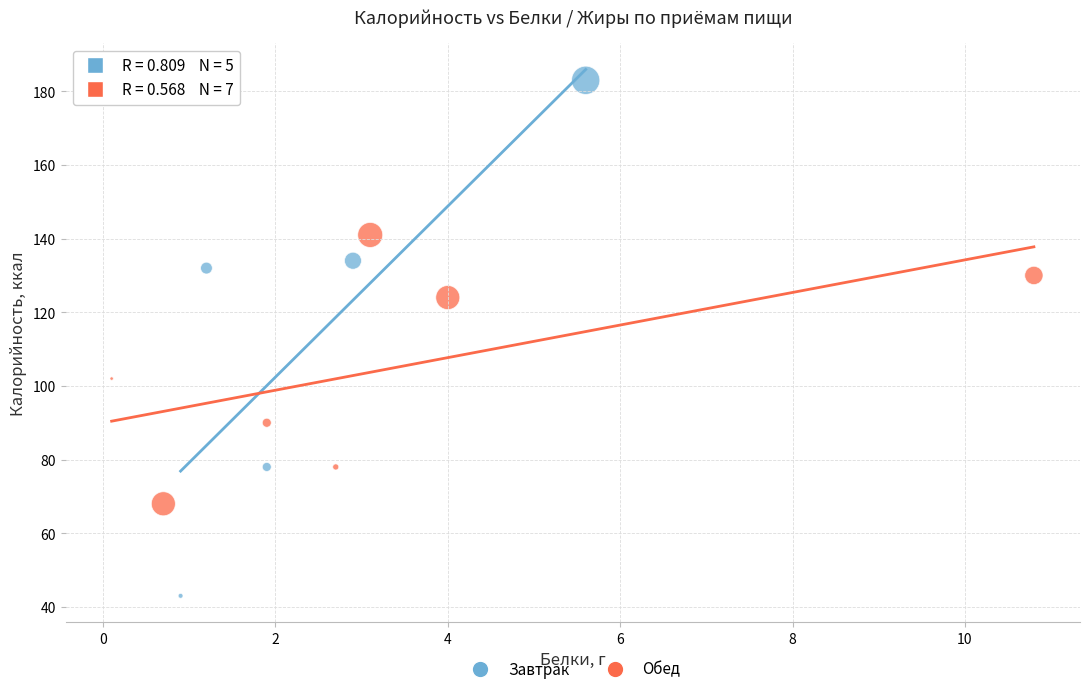

Which series reaches the minimum Y coordinate?

Завтрак